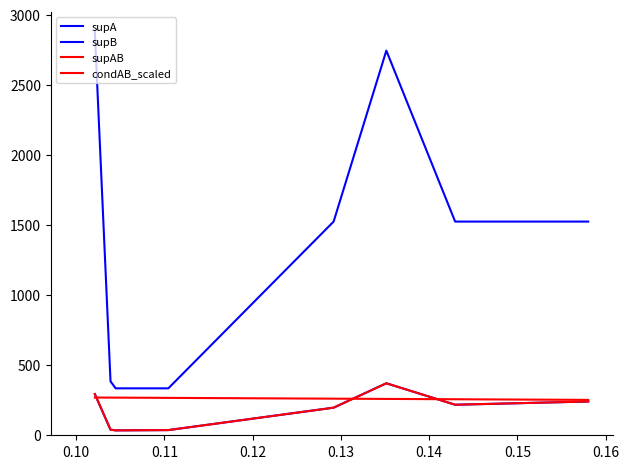

How many lines are shown in the chart?

4